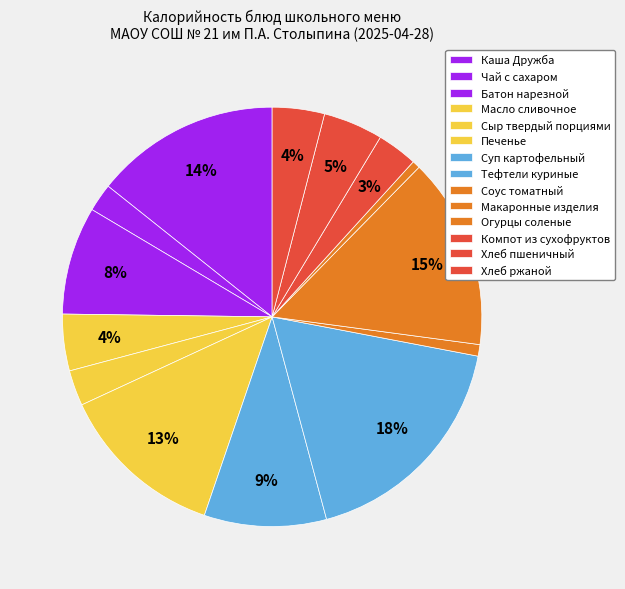

How many slices are in this pie chart?

14